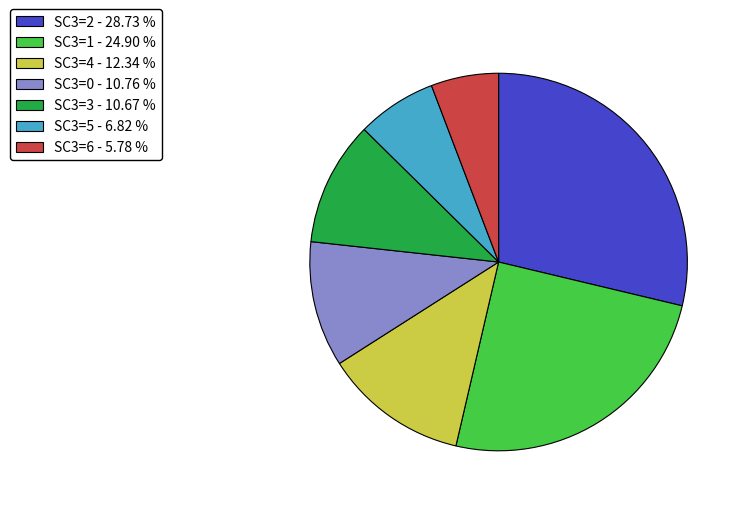

Is the sum of SC3=6 - 5.78 % and SC3=2 - 28.73 % greater than half?

No